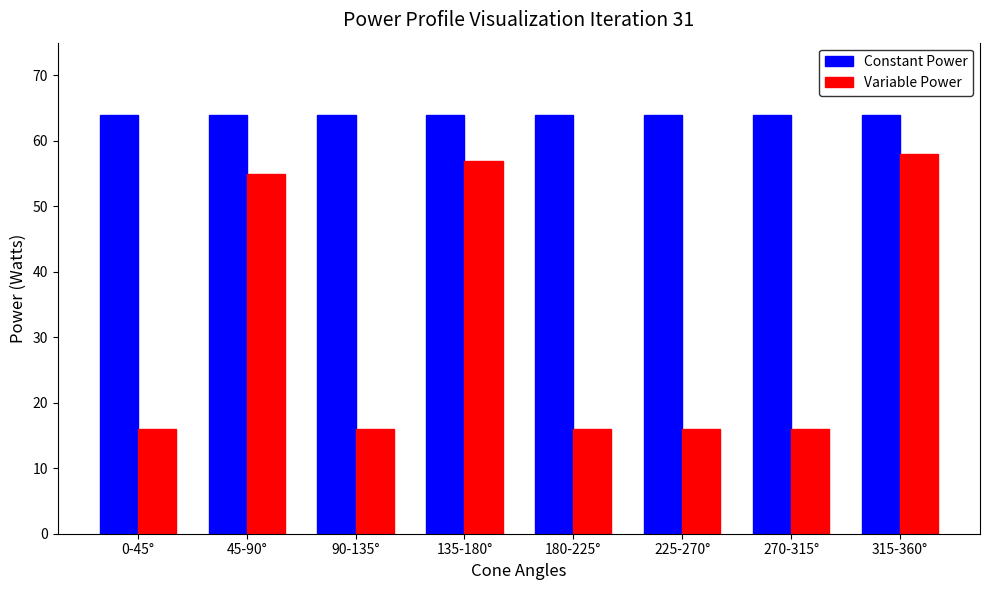

At 0-45°, list the series in order from largest to smallest.

Constant Power, Variable Power